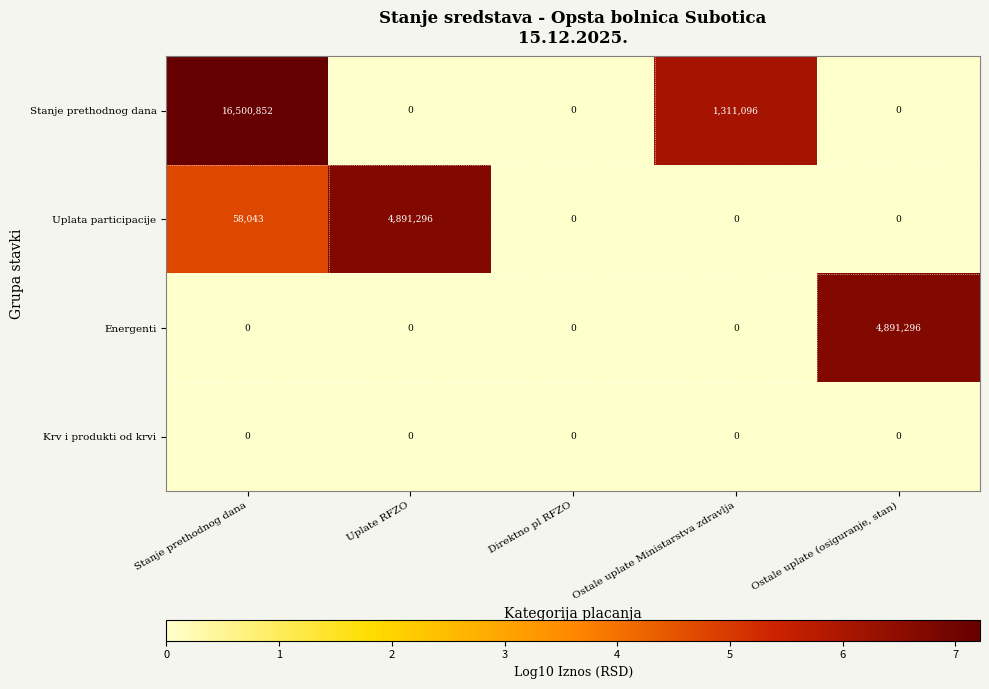

At how many categories does at least one series exceed 4?

4